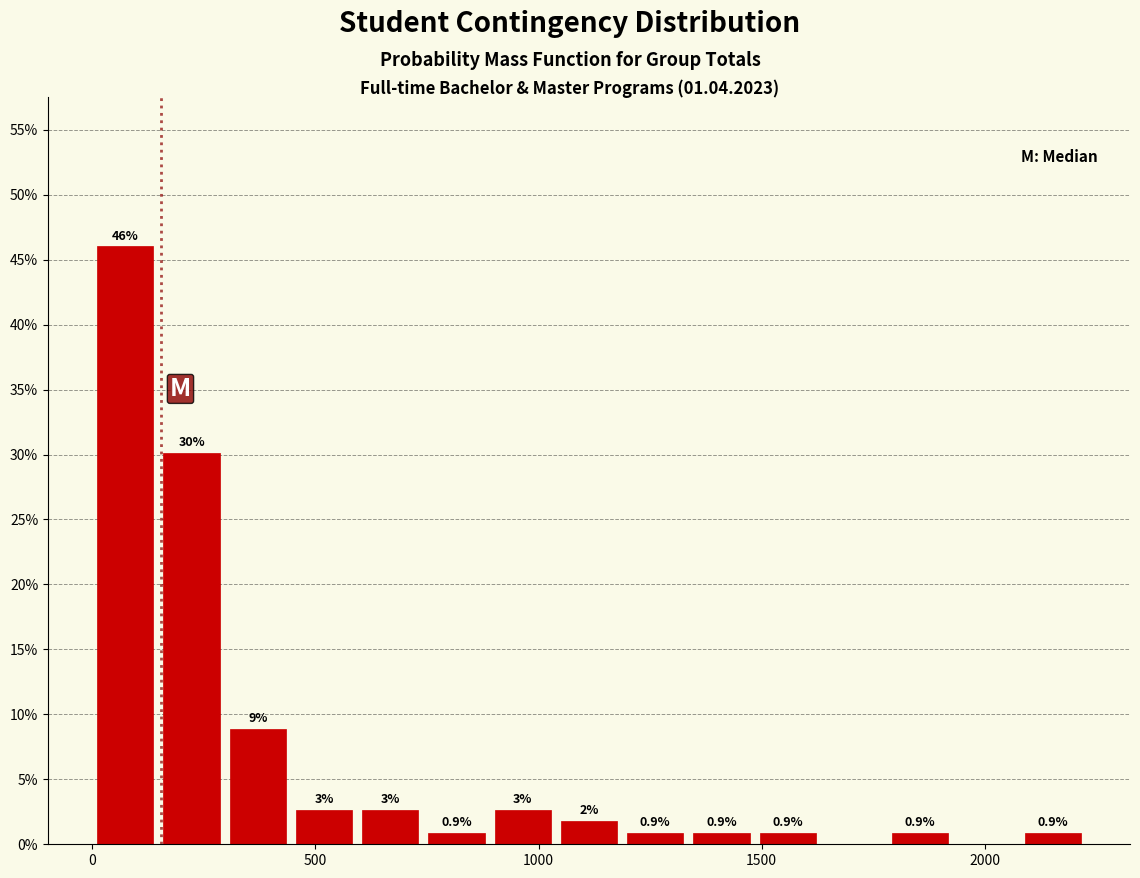

Around what value on the x-axis is the tallest bar? Give the approximate position of its centre, as read against the axis.

50